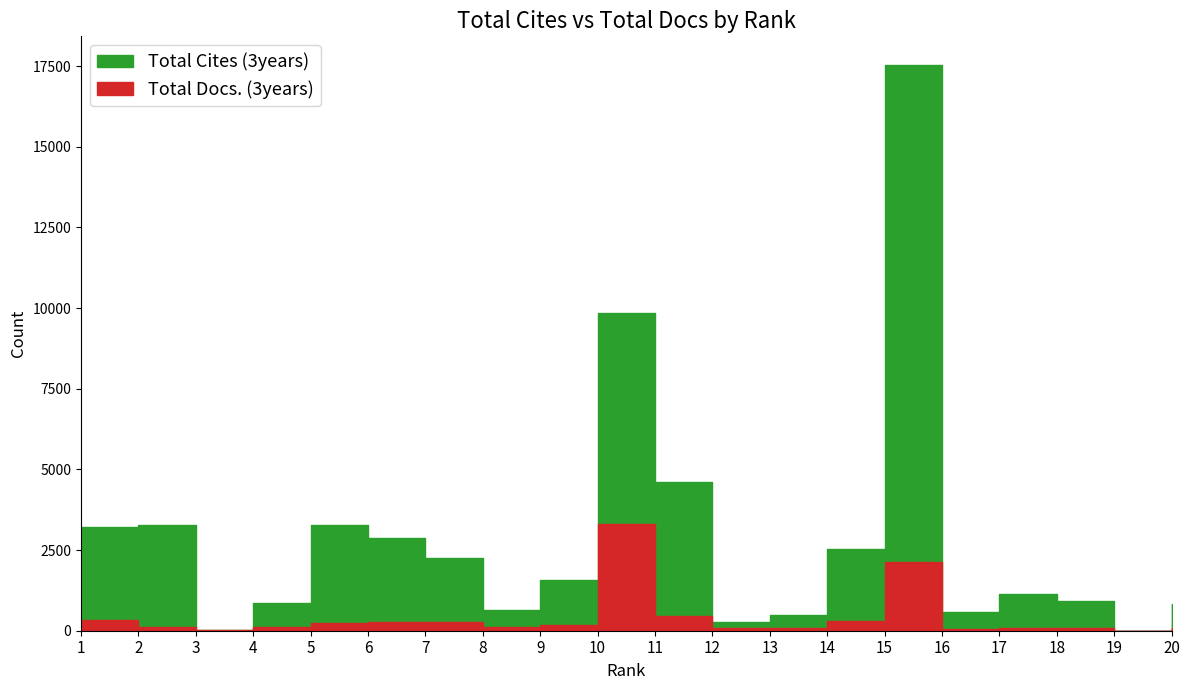

Where is Total Cites (3years) nearest to the value 8772?

10